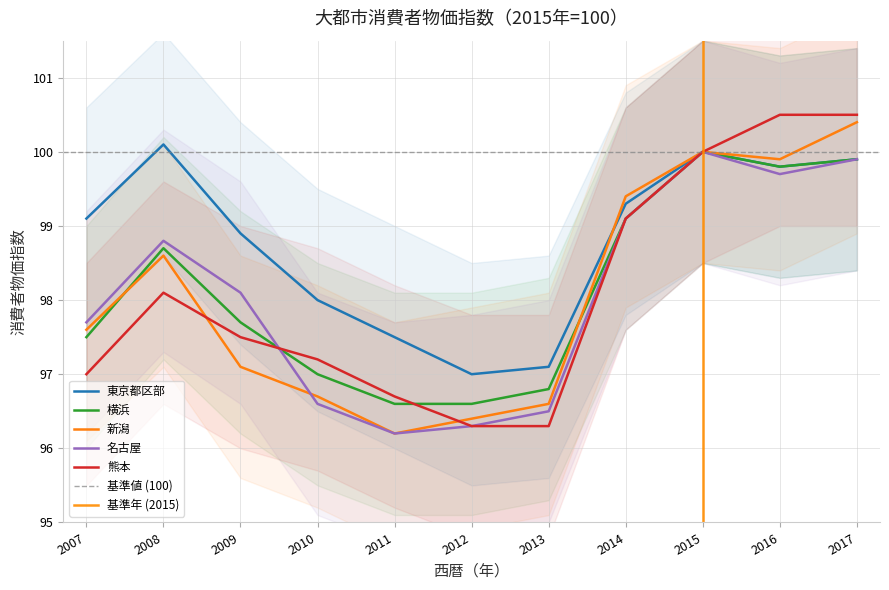

Reading left to right, transcribe all the data shown in this chart.

東京都区部: 99.1	100.1	98.9	98.0	97.5	97.0	97.1	99.3	100.0	99.8	99.9
横浜: 97.5	98.7	97.7	97.0	96.6	96.6	96.8	99.1	100.0	99.8	99.9
新潟: 97.6	98.6	97.1	96.7	96.2	96.4	96.6	99.4	100.0	99.9	100.4
名古屋: 97.7	98.8	98.1	96.6	96.2	96.3	96.5	99.1	100.0	99.7	99.9
熊本: 97.0	98.1	97.5	97.2	96.7	96.3	96.3	99.1	100.0	100.5	100.5